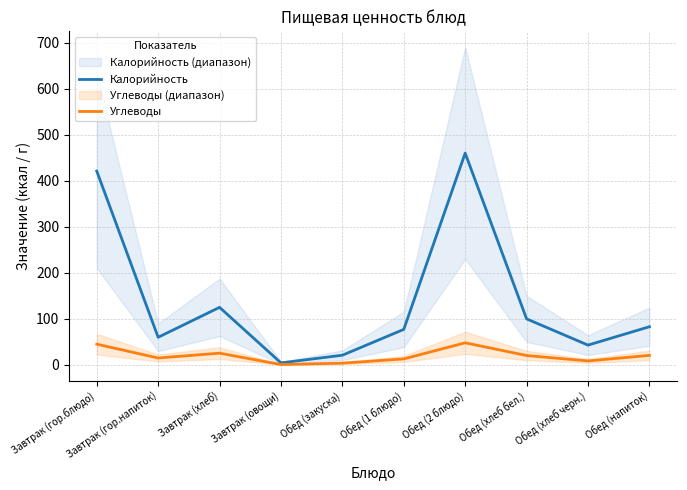

What is the value of the Калорийность point at the 8th from the left?

100.0